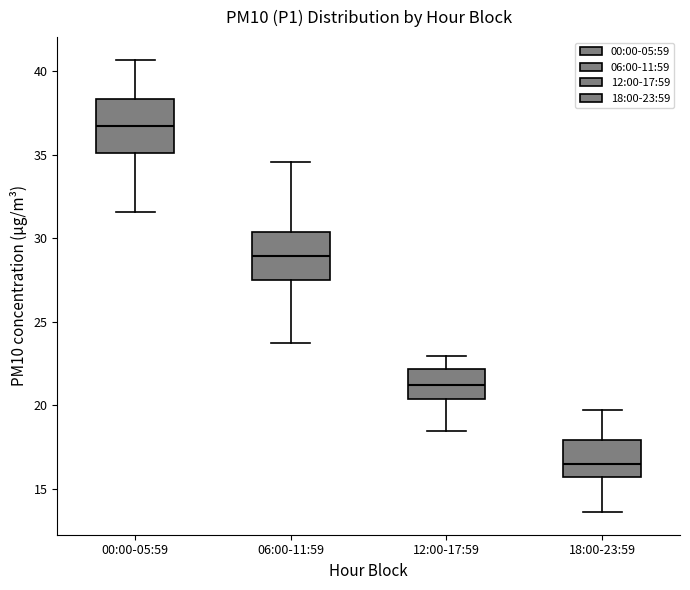

Reading left to right, read every box against the y-axis: the position of its median line, the range the box covers, and the ends of its whiskers. The values are not printed on the chart, so give them approximately, as read against the axis.

00:00-05:59: median 37.0, box 35.0 to 38.5, whiskers 31.5 to 40.5
06:00-11:59: median 29.0, box 27.5 to 30.5, whiskers 24.0 to 34.5
12:00-17:59: median 21.0, box 20.5 to 22.0, whiskers 18.5 to 23.0
18:00-23:59: median 16.5, box 15.5 to 18.0, whiskers 13.5 to 19.5